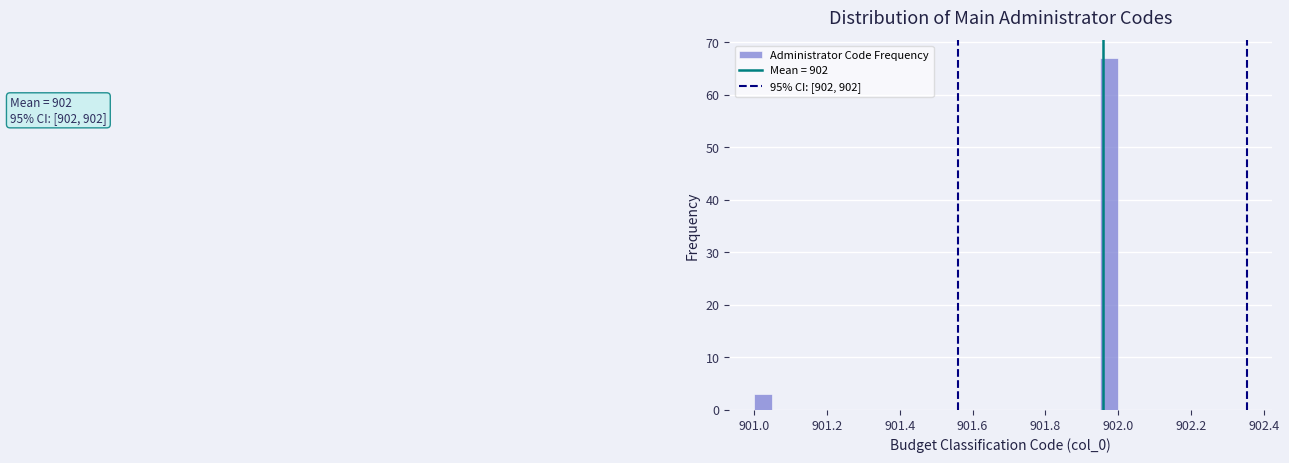

Read against the x-axis, roughly where is the centre of the tallest bar?

901.98